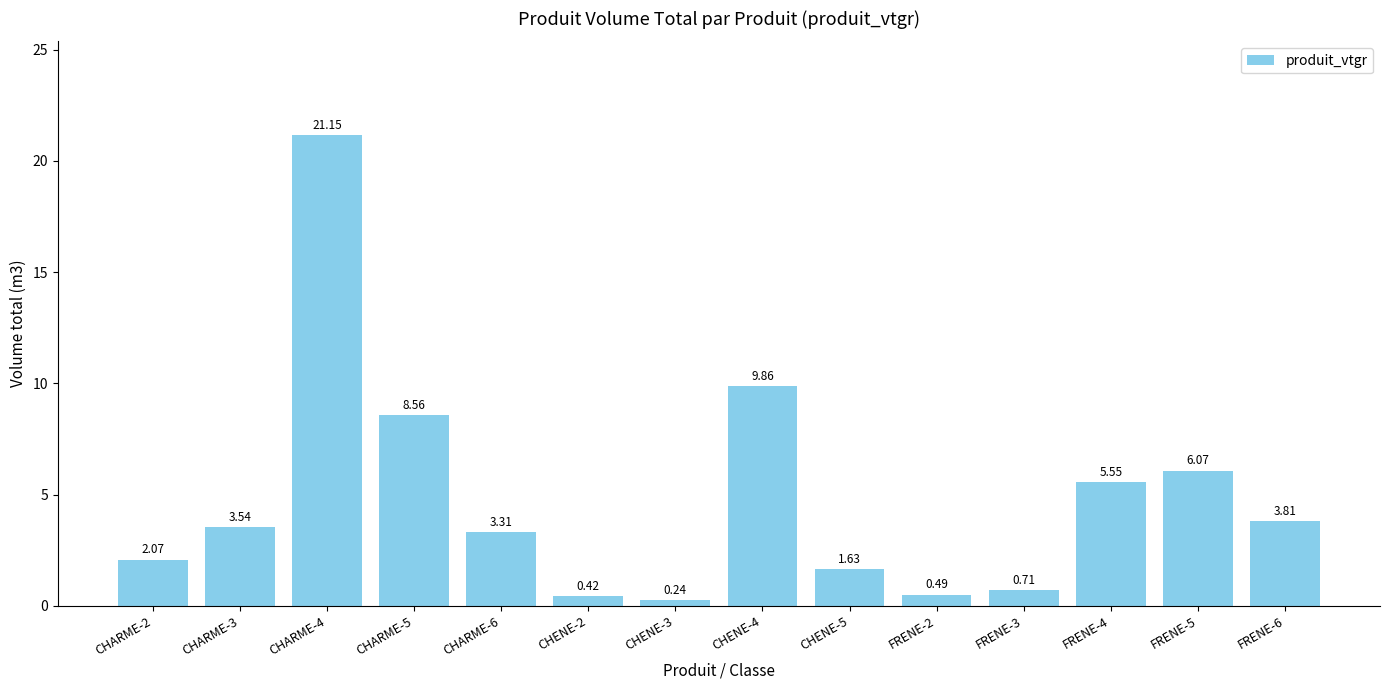

What is the change in value from CHARME-4 to CHARME-5?

-12.6